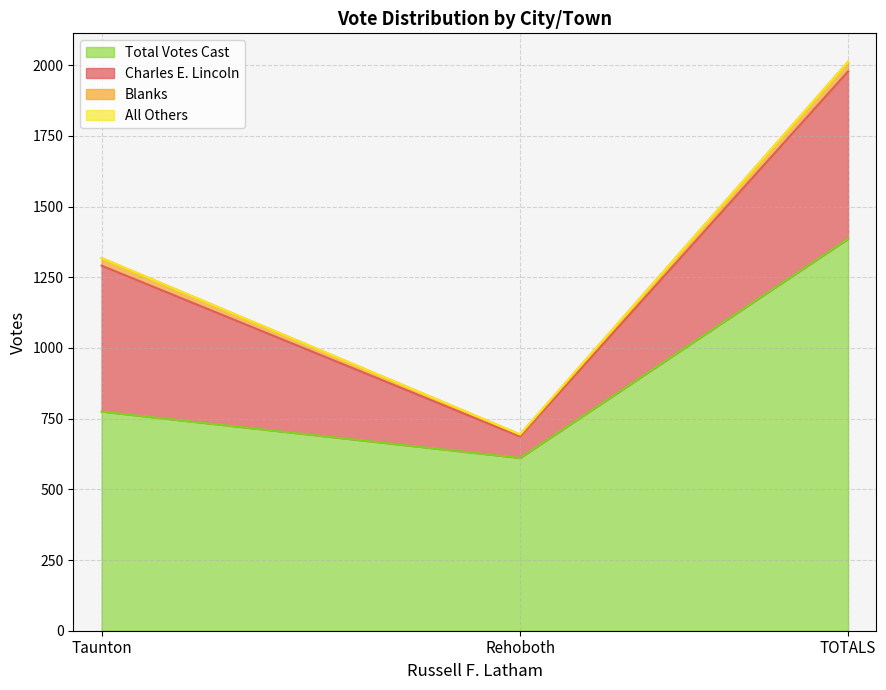

Which series changed the most between Rehoboth and Taunton?

Charles E. Lincoln